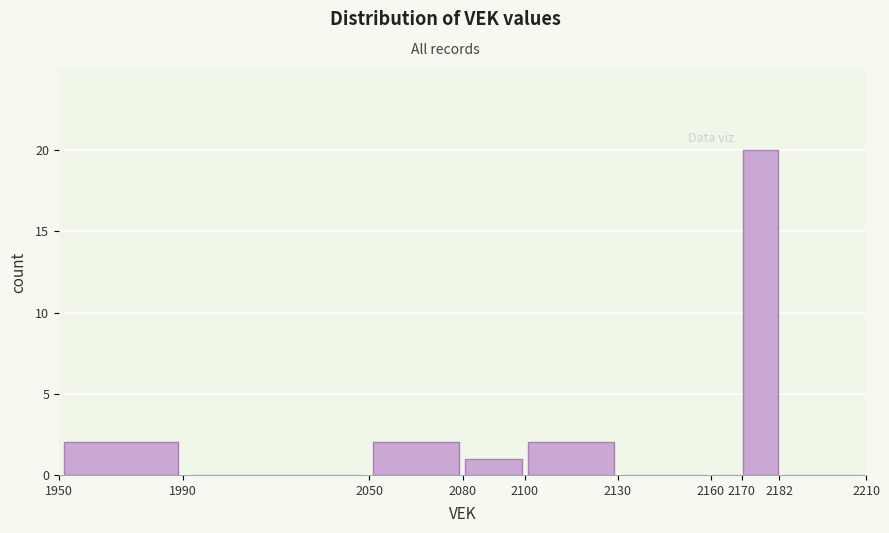

Reading left to right, transcribe this chart: for each bar, give the range it covers on the x-axis and its height. The values are not printed on the chart, so give them approximately, as read against the axis.

1950 to 1990: 2
1990 to 2050: 0
2050 to 2080: 2
2080 to 2100: 1
2100 to 2130: 2
2130 to 2160: 0
2160 to 2170: 0
2170 to 2182: 20
2182 to 2210: 0